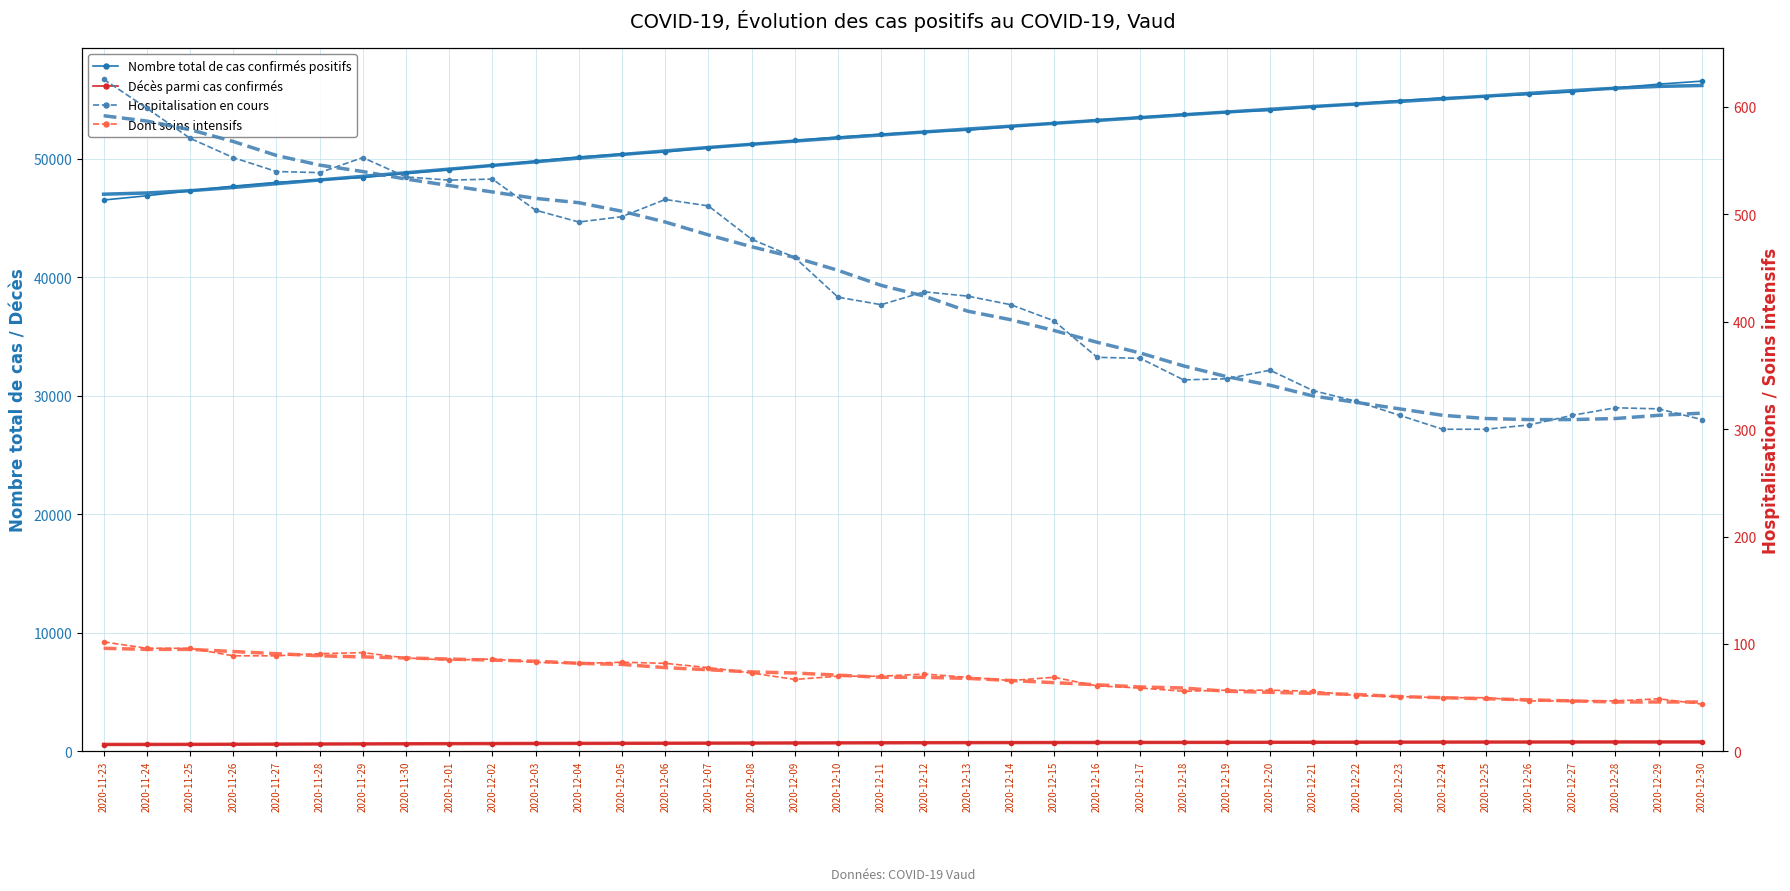

Which has a higher value, 2020-12-25 or 2020-12-03?

2020-12-25